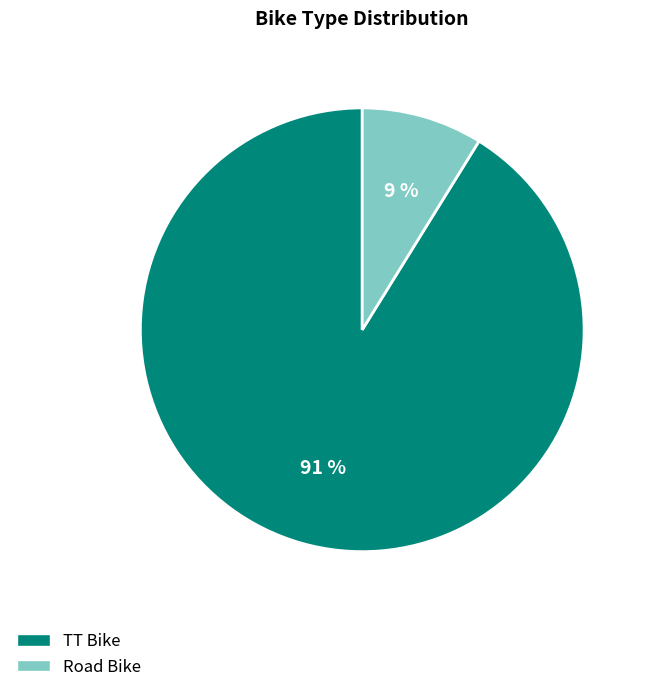

True or false: TT Bike accounts for 99% of the total.

False